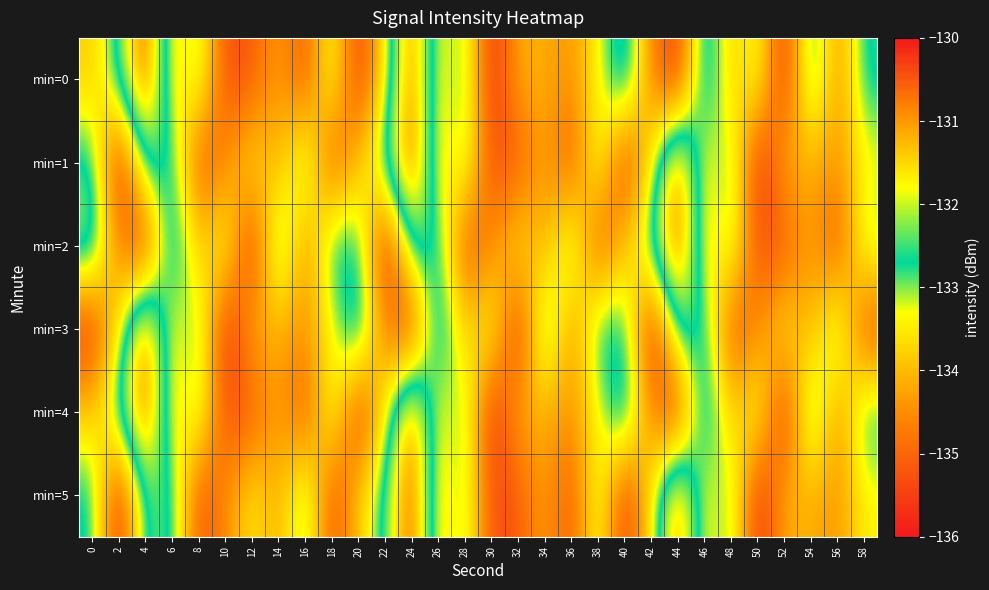

Reading left to right, what are all the values shown in this chart?

min=0: 0=-133.9	2=-132.6	4=-130.2	6=-133.9	8=-132.7	10=-135.4	12=-135.2	14=-134.2	16=-135.3	18=-132.9	20=-135.8	22=-133.5	24=-130.6	26=-133.7	28=-132.6	30=-135.9	32=-134.1	34=-134.1	36=-134.4	38=-133.4	40=-131.9	42=-134.7	44=-135.7	46=-131.9	48=-134.0	50=-132.9	52=-135.9	54=-132.2	56=-134.6	58=-132.5
min=1: 0=-132.5	2=-136.0	4=-132.4	6=-132.5	8=-135.3	10=-134.6	12=-133.4	14=-134.3	16=-132.6	18=-135.4	20=-133.9	22=-132.6	24=-130.2	26=-133.9	28=-132.7	30=-135.4	32=-135.2	34=-134.2	36=-135.3	38=-132.9	40=-135.8	42=-133.5	44=-130.6	46=-133.7	48=-132.6	50=-135.9	52=-134.1	54=-134.1	56=-134.4	58=-133.4
min=2: 0=-131.9	2=-134.7	4=-135.7	6=-131.9	8=-134.0	10=-132.9	12=-135.9	14=-132.2	16=-134.6	18=-132.5	20=-132.5	22=-136.0	24=-132.4	26=-132.5	28=-135.3	30=-134.6	32=-133.4	34=-134.3	36=-132.6	38=-135.4	40=-133.9	42=-132.6	44=-130.2	46=-133.9	48=-132.7	50=-135.4	52=-135.2	54=-134.2	56=-135.3	58=-132.9
min=3: 0=-135.8	2=-133.5	4=-130.6	6=-133.7	8=-132.6	10=-135.9	12=-134.1	14=-134.1	16=-134.4	18=-133.4	20=-131.9	22=-134.7	24=-135.7	26=-131.9	28=-134.0	30=-132.9	32=-135.9	34=-132.2	36=-134.6	38=-132.5	40=-132.5	42=-136.0	44=-132.4	46=-132.5	48=-135.3	50=-134.6	52=-133.4	54=-134.3	56=-132.6	58=-135.4
min=4: 0=-133.9	2=-132.6	4=-130.2	6=-133.9	8=-132.7	10=-135.4	12=-135.2	14=-134.2	16=-135.3	18=-132.9	20=-135.8	22=-133.5	24=-130.6	26=-133.7	28=-132.6	30=-135.9	32=-134.1	34=-134.1	36=-134.4	38=-133.4	40=-131.9	42=-134.7	44=-135.7	46=-131.9	48=-134.0	50=-132.9	52=-135.9	54=-132.2	56=-134.6	58=-132.5
min=5: 0=-132.5	2=-136.0	4=-132.4	6=-132.5	8=-135.3	10=-134.6	12=-133.4	14=-134.3	16=-132.6	18=-135.4	20=-133.9	22=-132.6	24=-130.2	26=-133.9	28=-132.7	30=-135.4	32=-135.2	34=-134.2	36=-135.3	38=-132.9	40=-135.8	42=-133.5	44=-130.6	46=-133.7	48=-132.6	50=-135.9	52=-134.1	54=-134.1	56=-134.4	58=-133.4